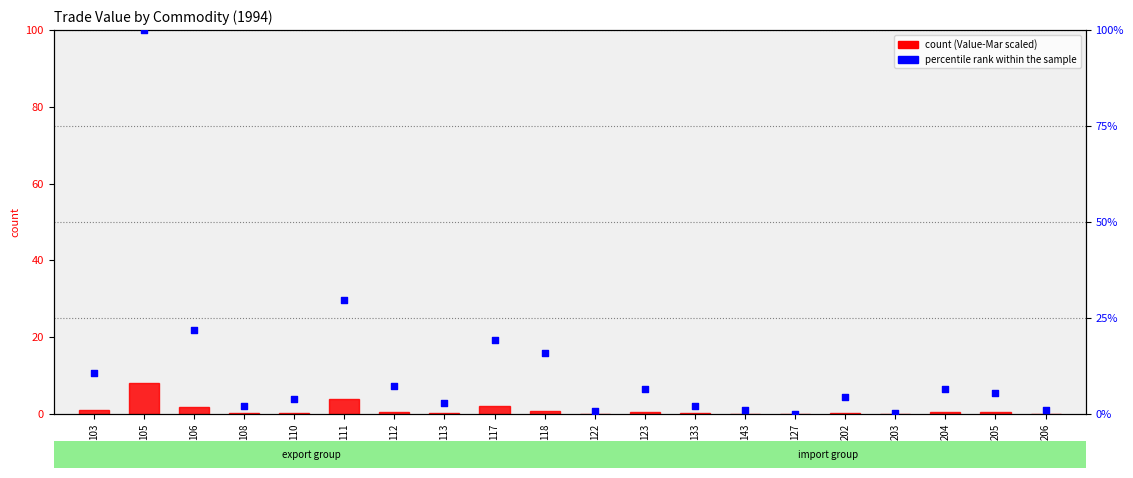

At which category is the sum across all series the highest?

105